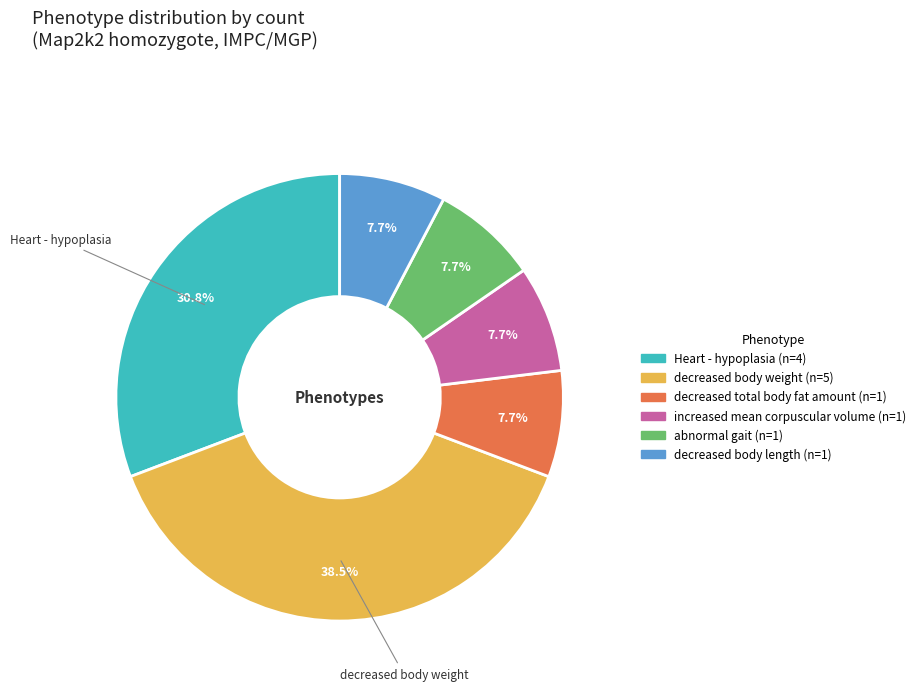

Does any single category account for the majority?

No